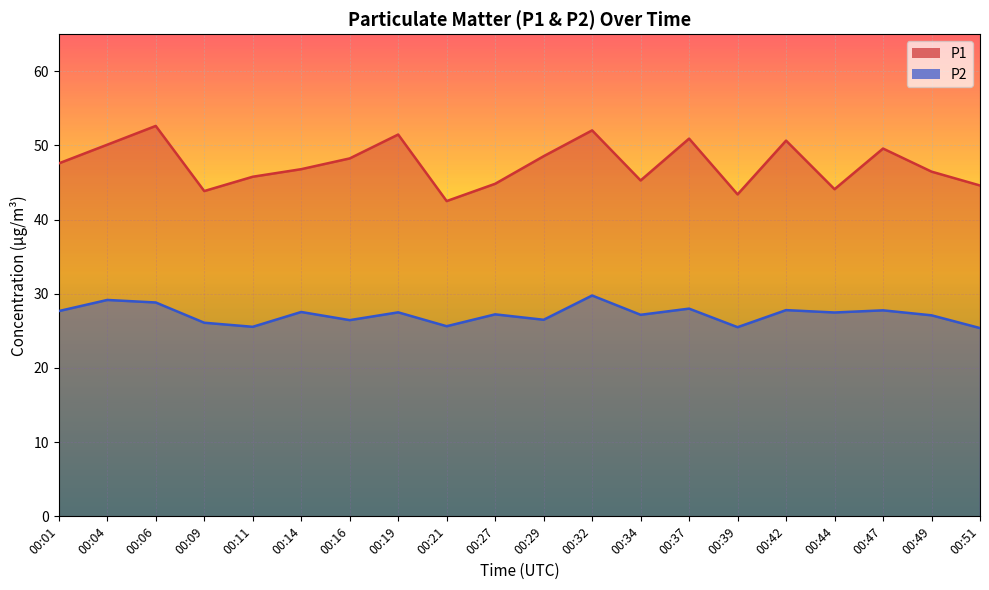

What are all the series names shown in the legend?

P1, P2